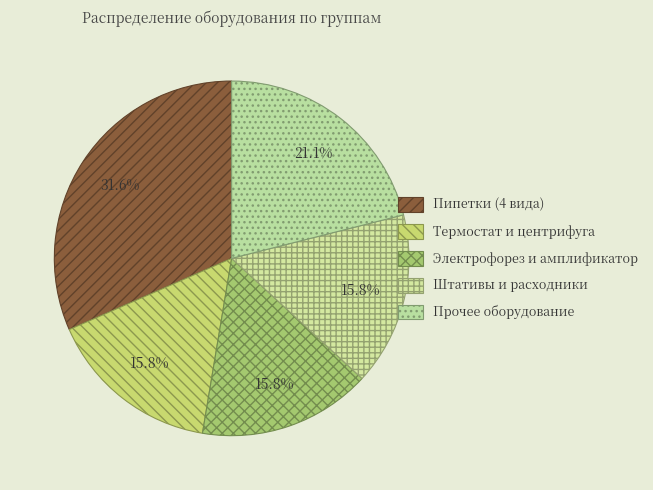

What is the largest slice in the pie chart?

Пипетки (4 вида)